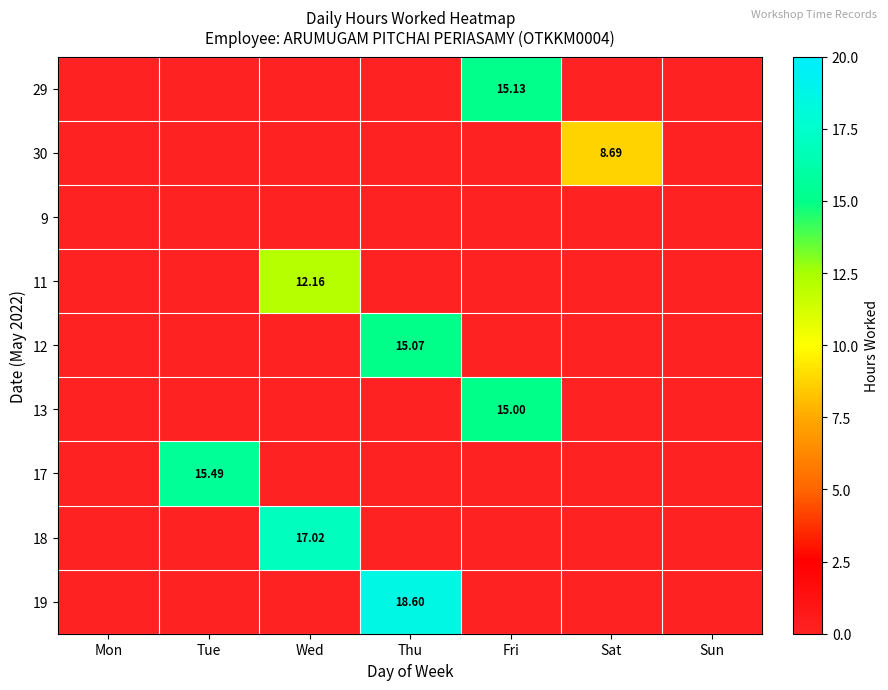

At which category is the sum across all series the highest?

Thu